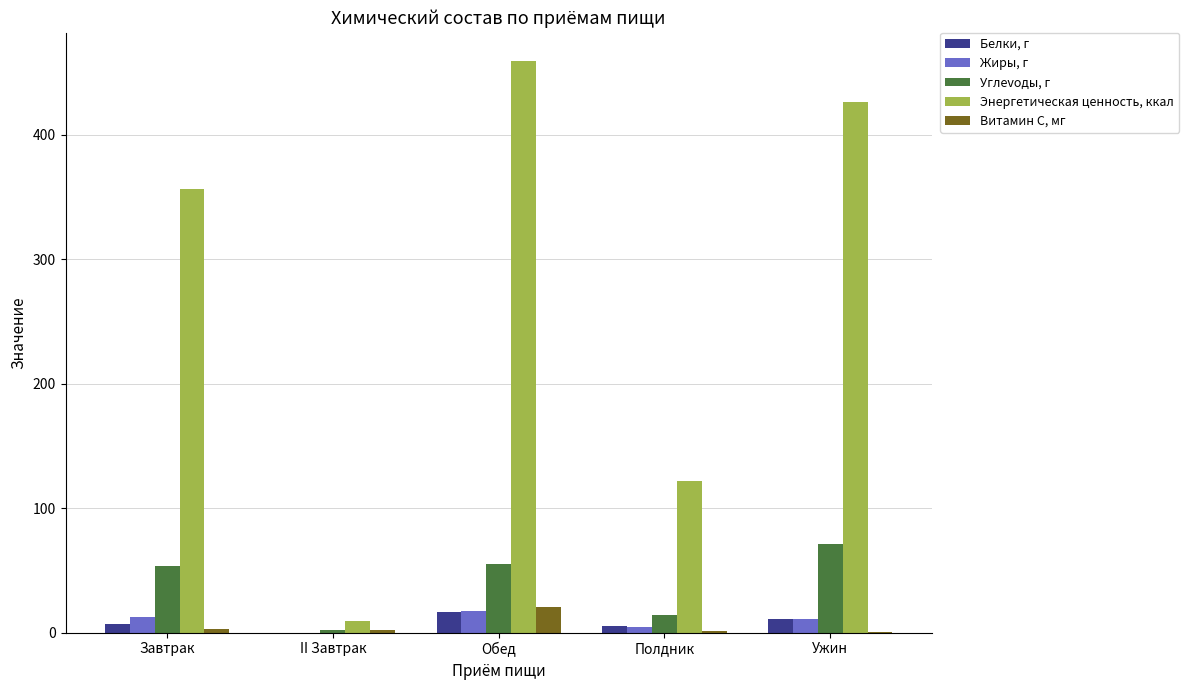

Which category has the highest value across all series?

Обед